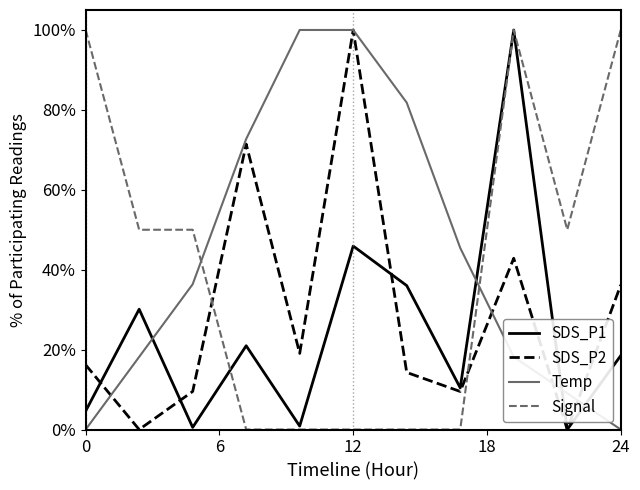

After their last crossing, which series has the higher values: Temp or Signal?

Signal